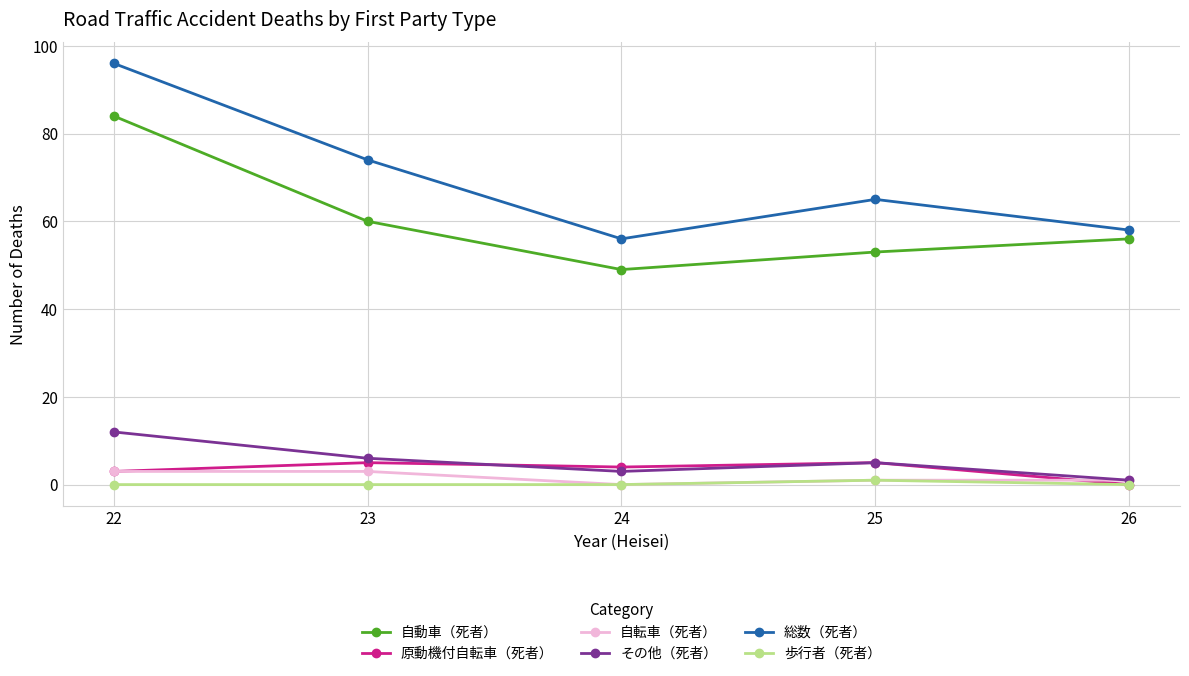

True or false: 自動車（死者） and 自転車（死者） intersect in this chart.

False